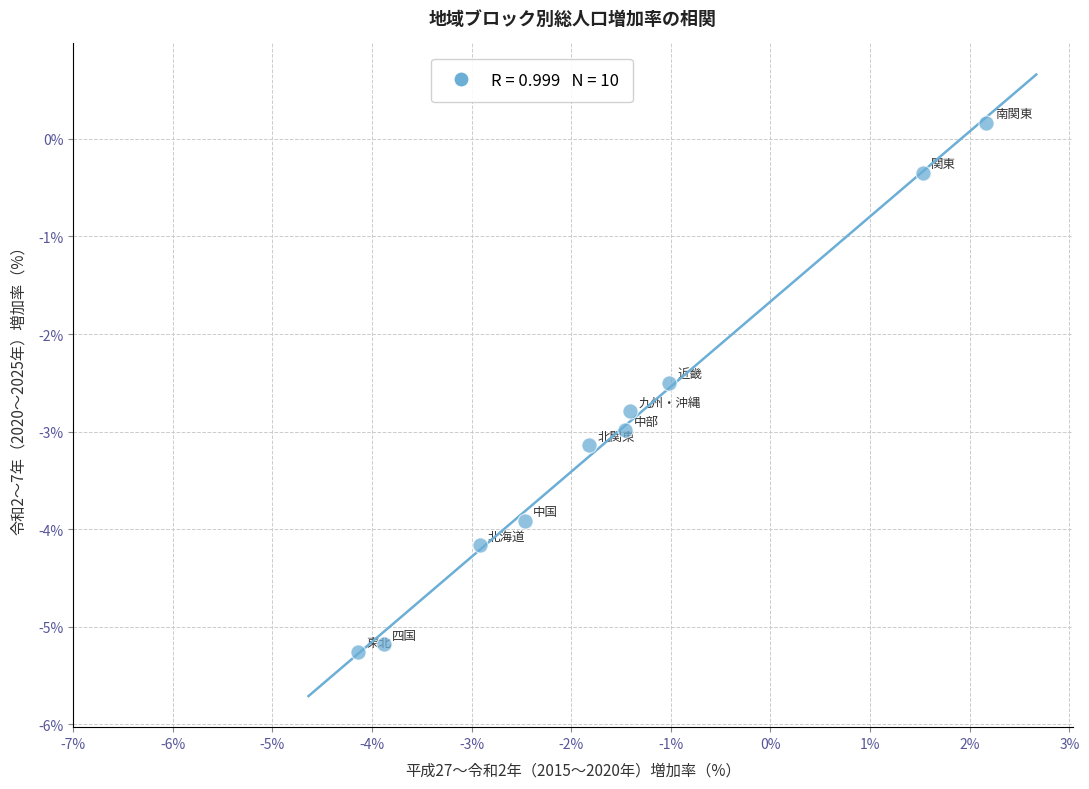

What Y value in the scatter plot is closest to -2?

-2.5